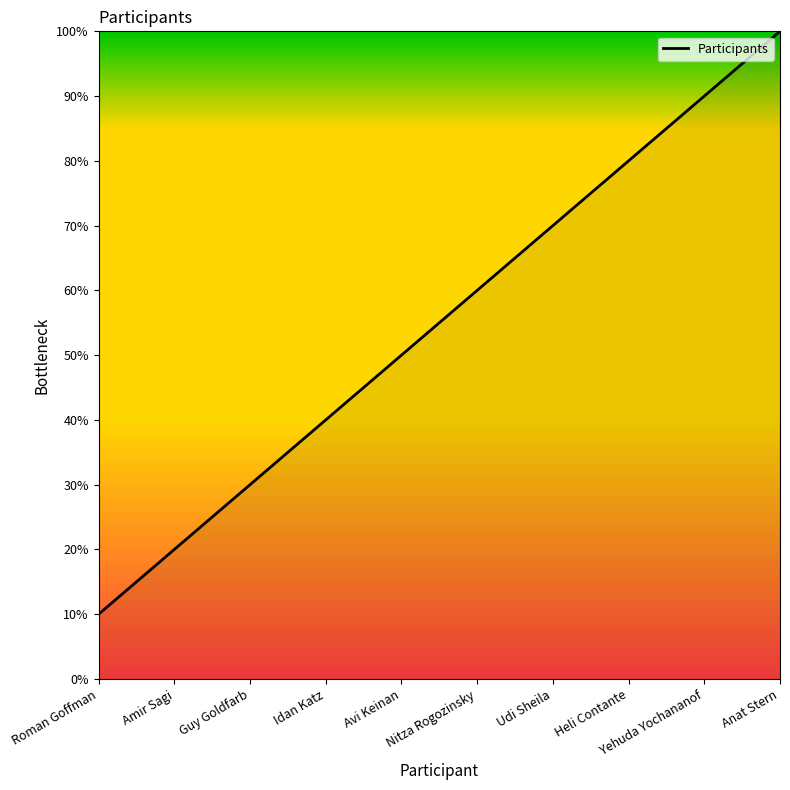

What is the sum of the values at Guy Goldfarb and Heli Contante?

110